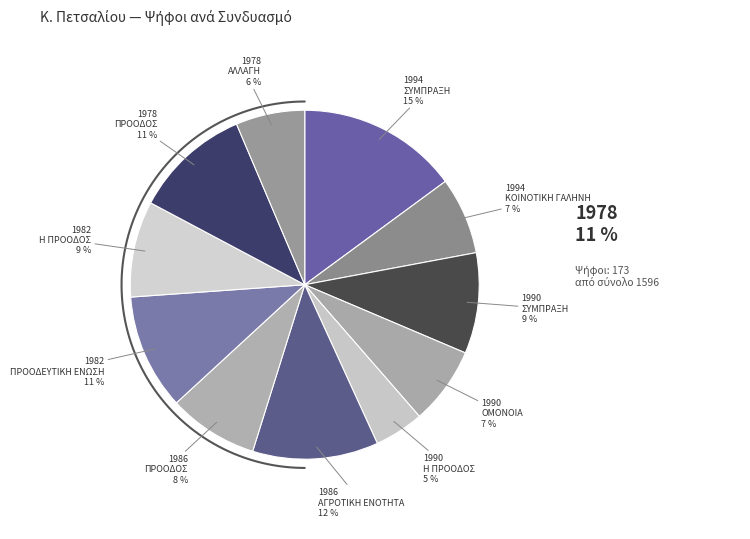

Is there a majority slice in this chart?

No